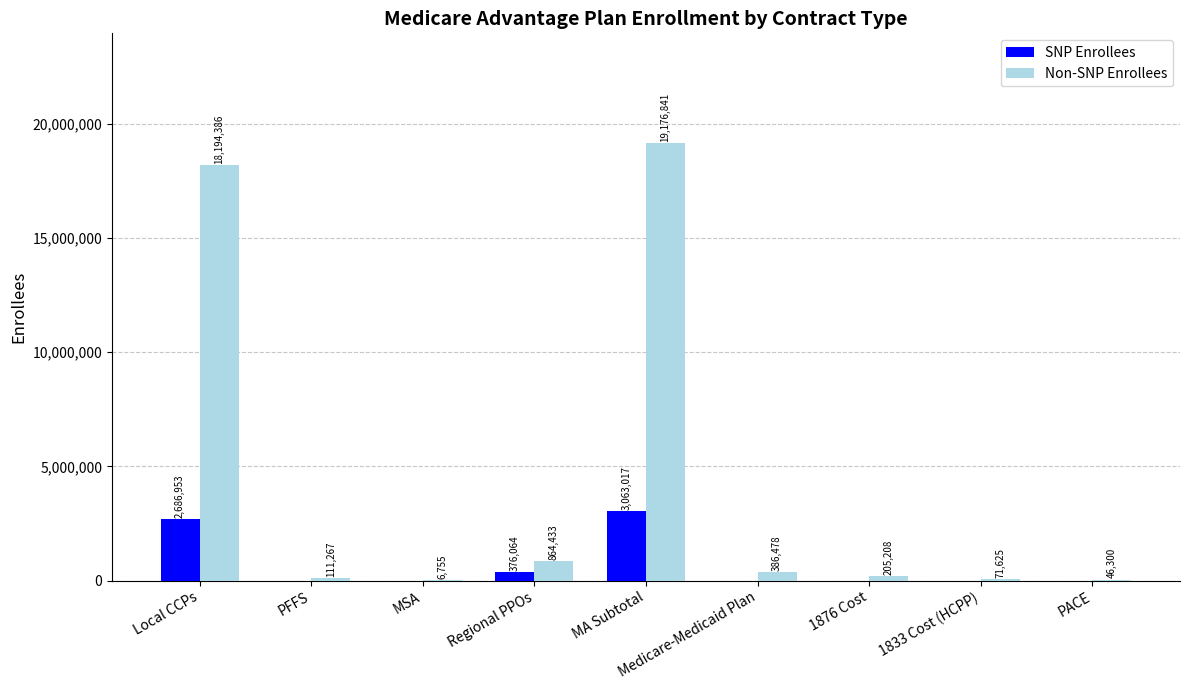

Between PFFS and 1833 Cost (HCPP), which series saw the biggest shift?

Non-SNP Enrollees